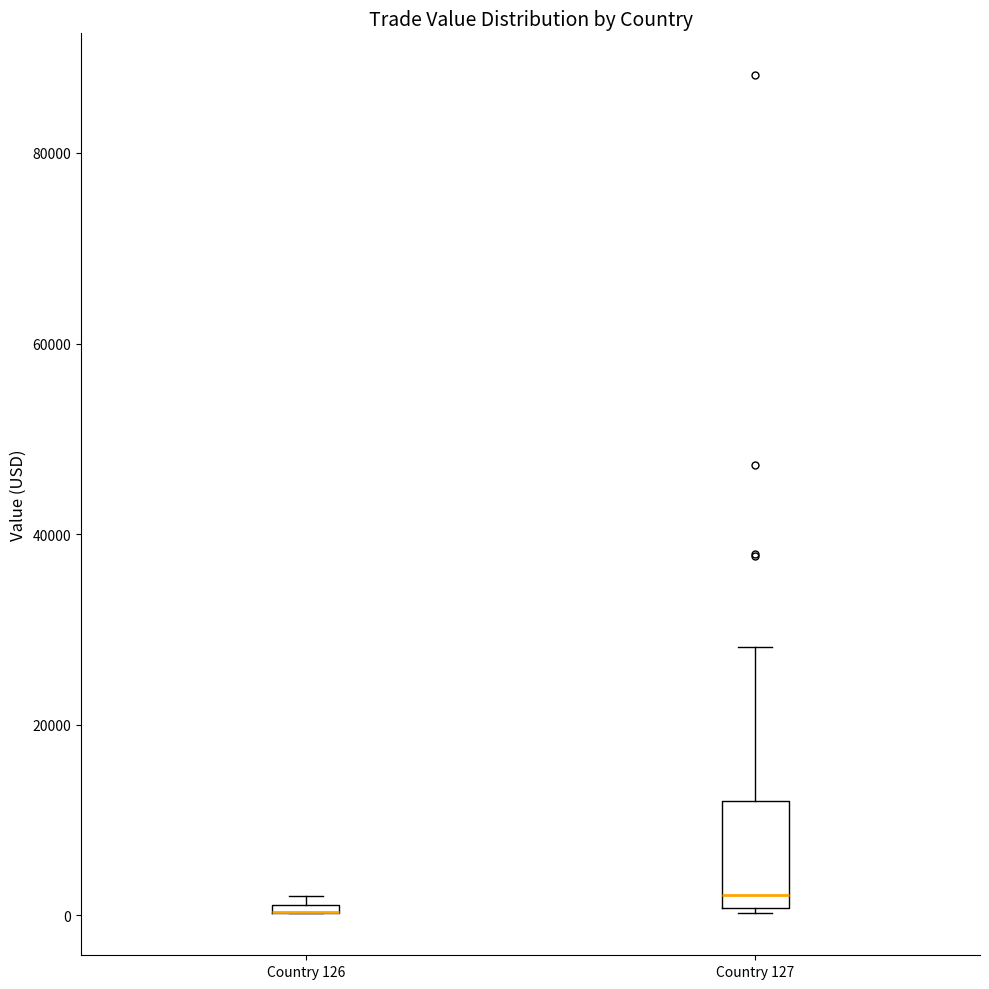

Where is the lower edge of the box for Country 126 on the y-axis? The values are not printed on the chart, so give them approximately, as read against the axis.

0